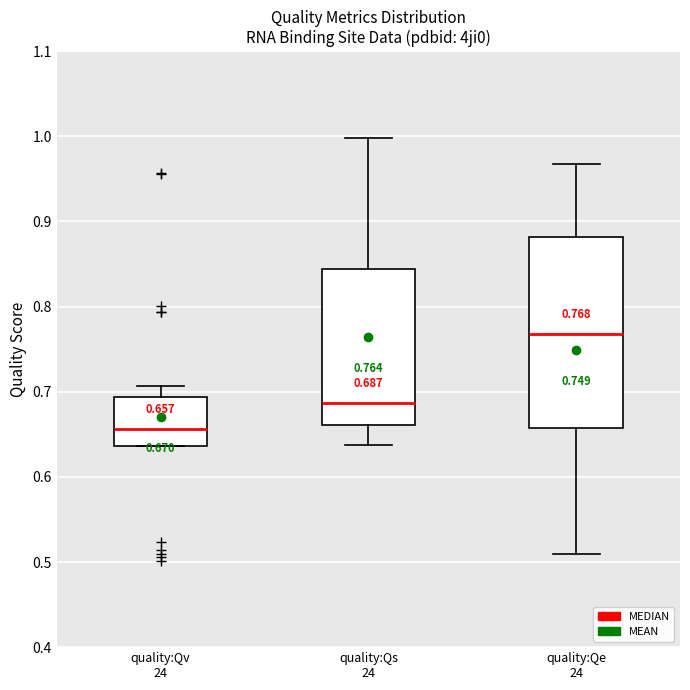

Comparing the boxes themselves (not the whiskers), which one is the tallest?

quality:Qe 24